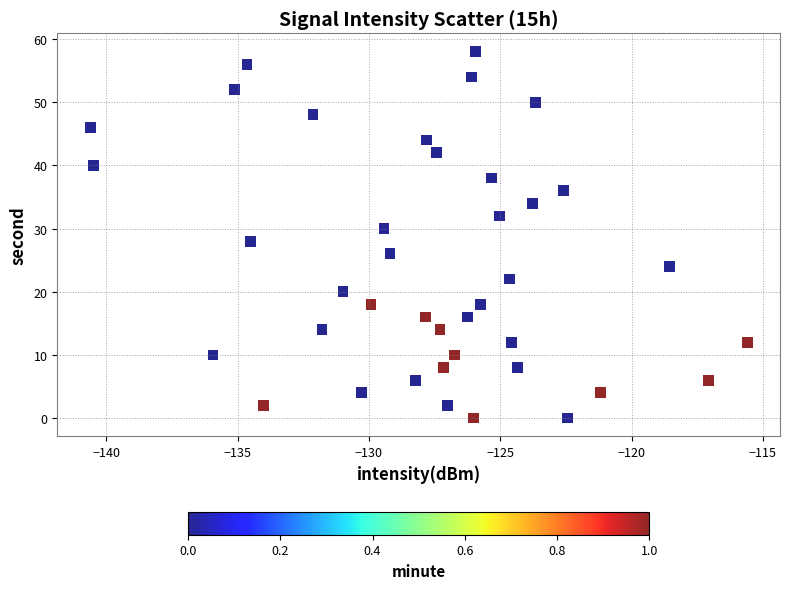

What is the range of Y values (max minus min)?

58